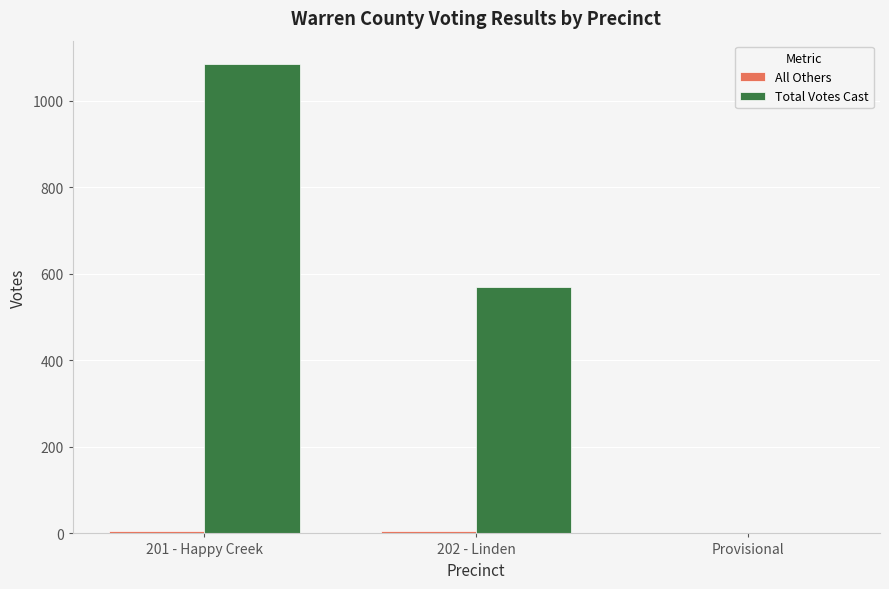

Which series has the largest total across all categories?

Total Votes Cast